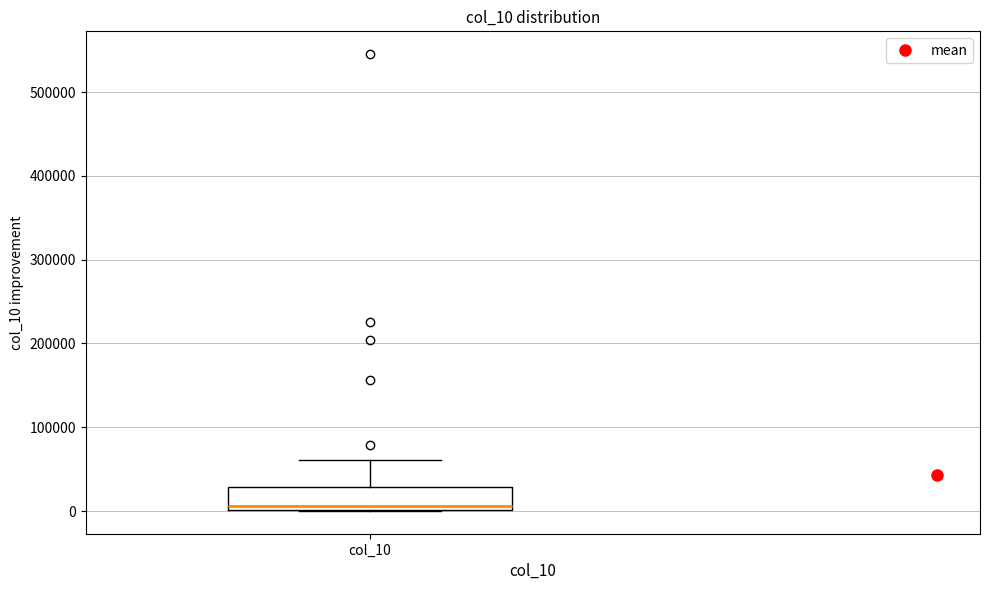

Read this box plot against the y-axis: the position of the median line, the range covered by the box, and the ends of both whiskers. The values are not printed on the chart, so give them approximately, as read against the axis.

median 10000, box 0 to 30000, whiskers 0 to 60000